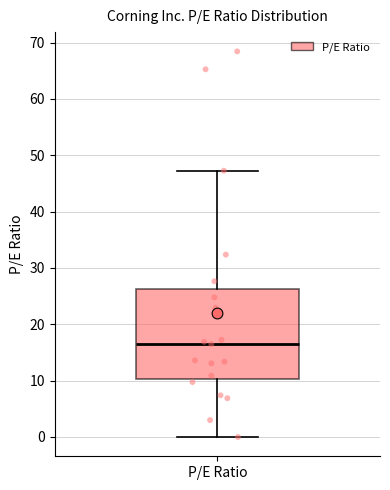

Where does the median line of the box for P/E Ratio sit on the y-axis? The values are not printed on the chart, so give them approximately, as read against the axis.

16